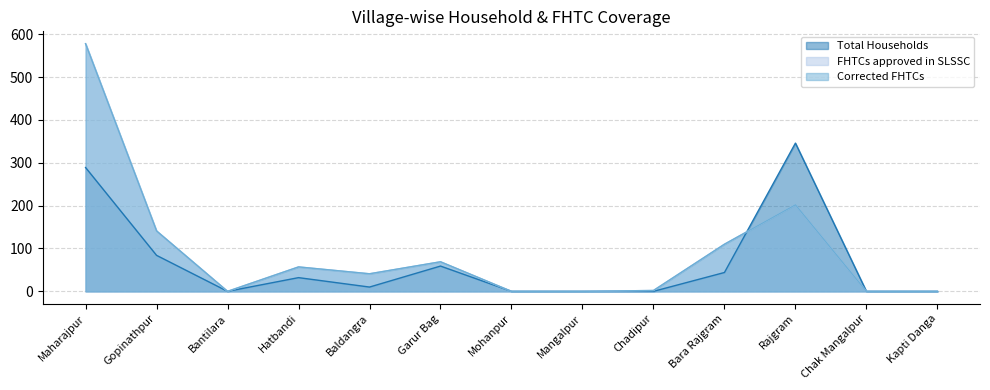

List the labels in order of Total Households value, smallest first.

Bantilara, Mohanpur, Mangalpur, Chadipur, Chak Mangalpur, Kapti Danga, Baldangra, Hatbandi, Bara Rajgram, Garur Bag, Gopinathpur, Maharajpur, Rajgram